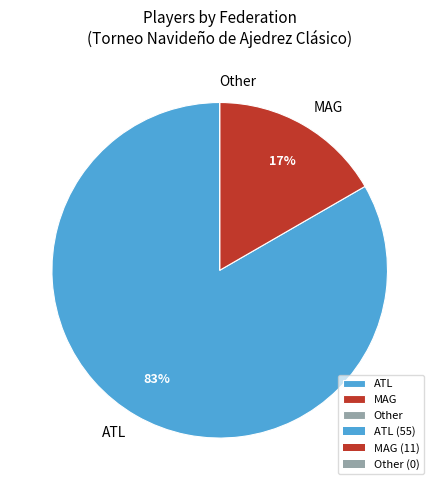

To the nearest percent, what is the average slice percentage?

33%